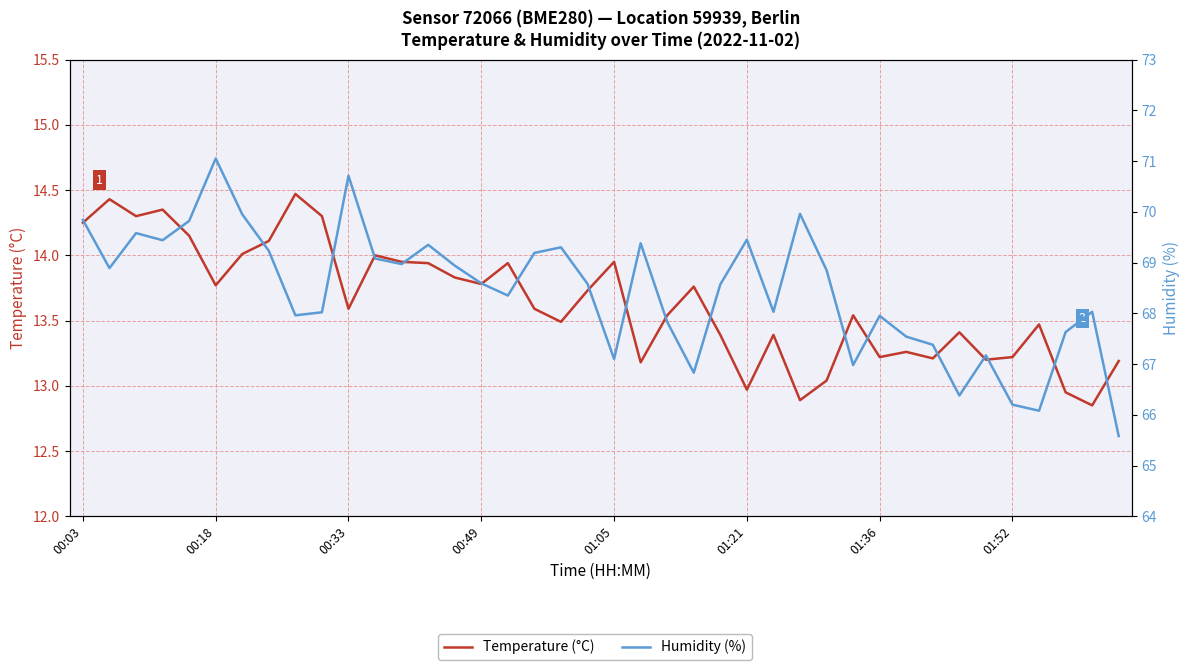

What is the label of the 4th point from the left?

00:49